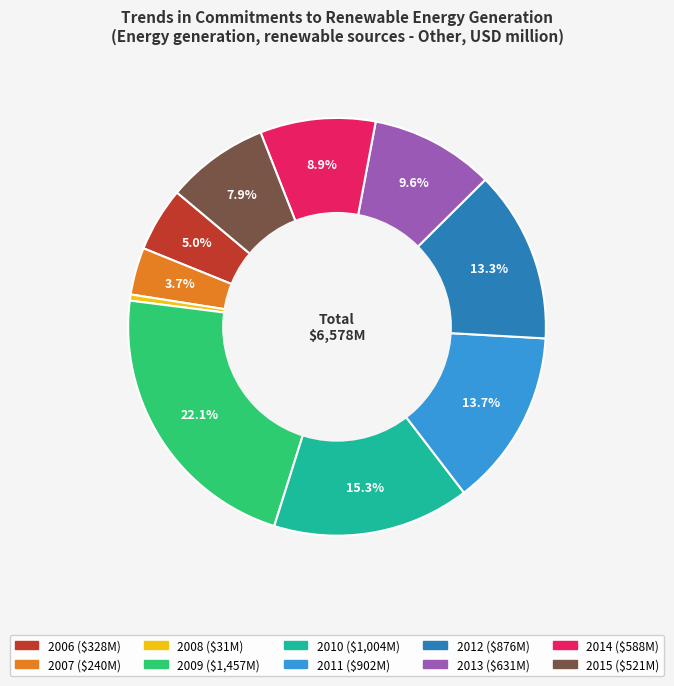

How many segments does this pie chart have?

10